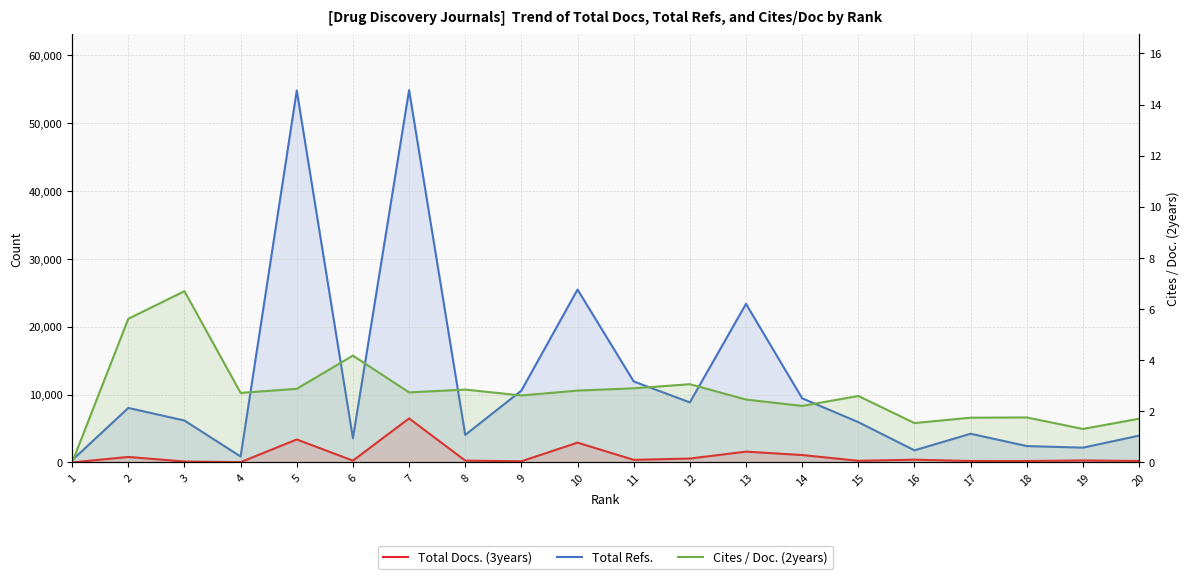

What is the value of the Total Docs. (3years) point at the 13th from the left?

1592.0